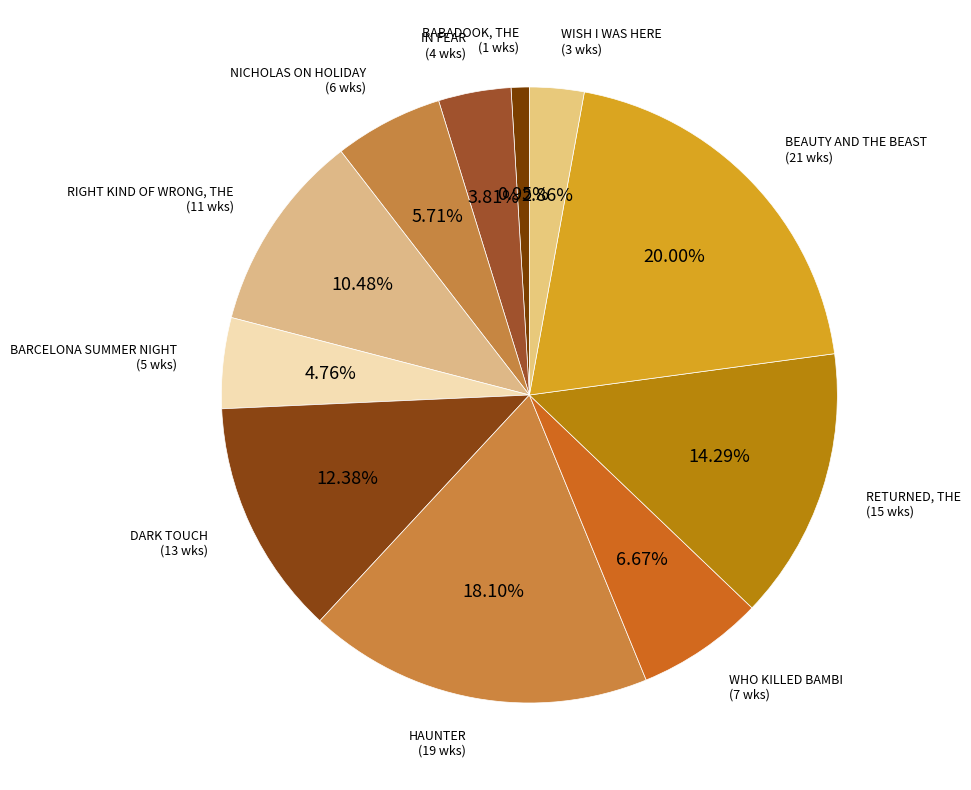

How many segments does this pie chart have?

11